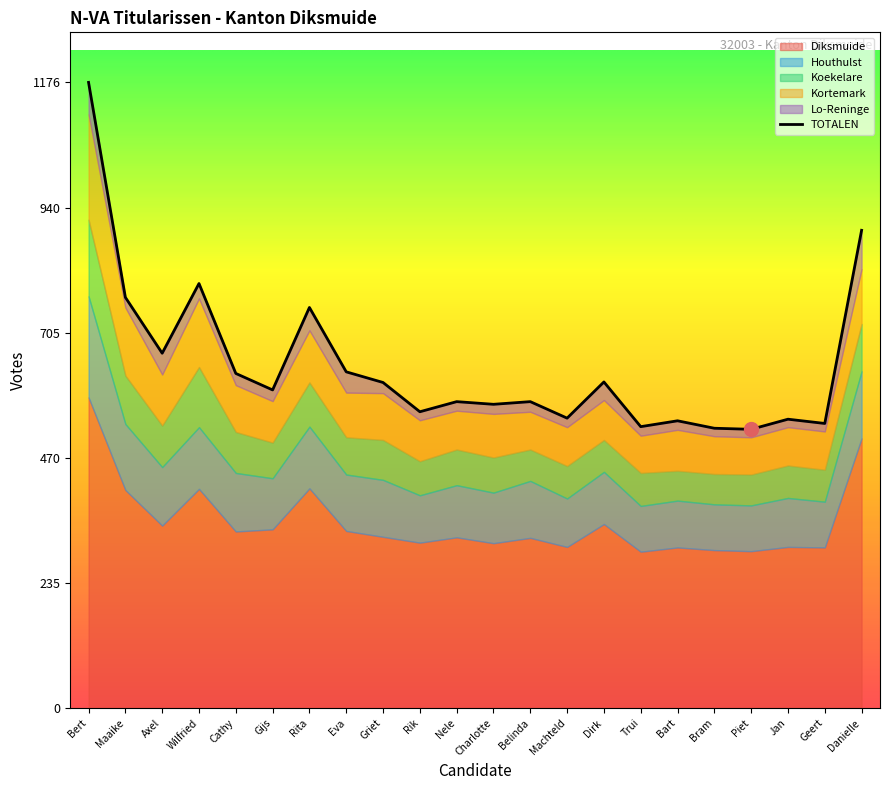

What is the difference between the maximum and minimum values in the Houthulst series?

104